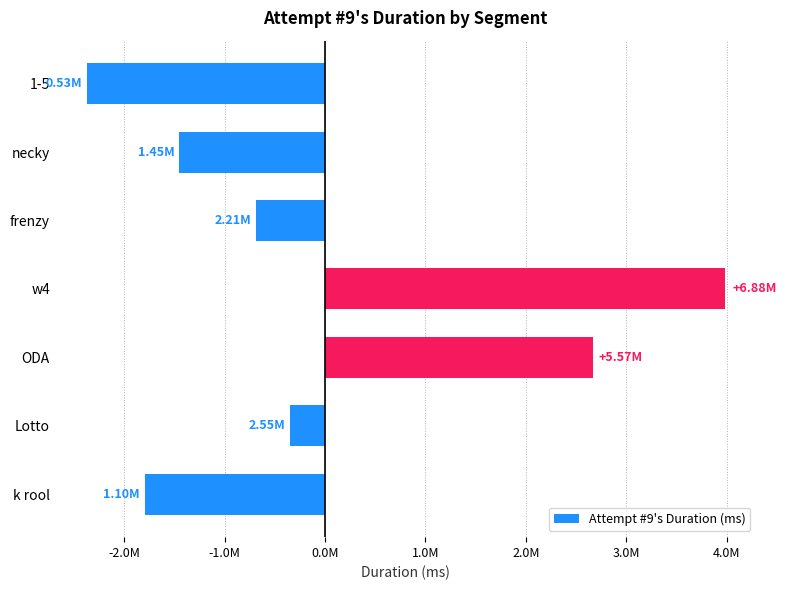

Are the bars horizontal?

Yes